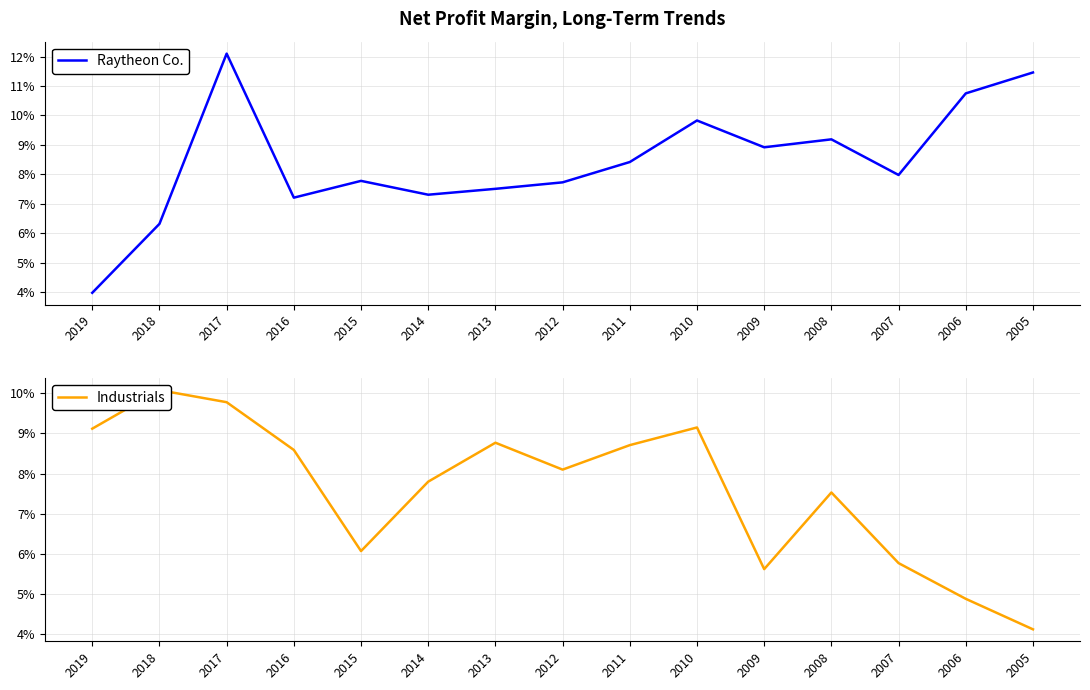

Which series changed the most between 2007 and 2017?

Raytheon Co.